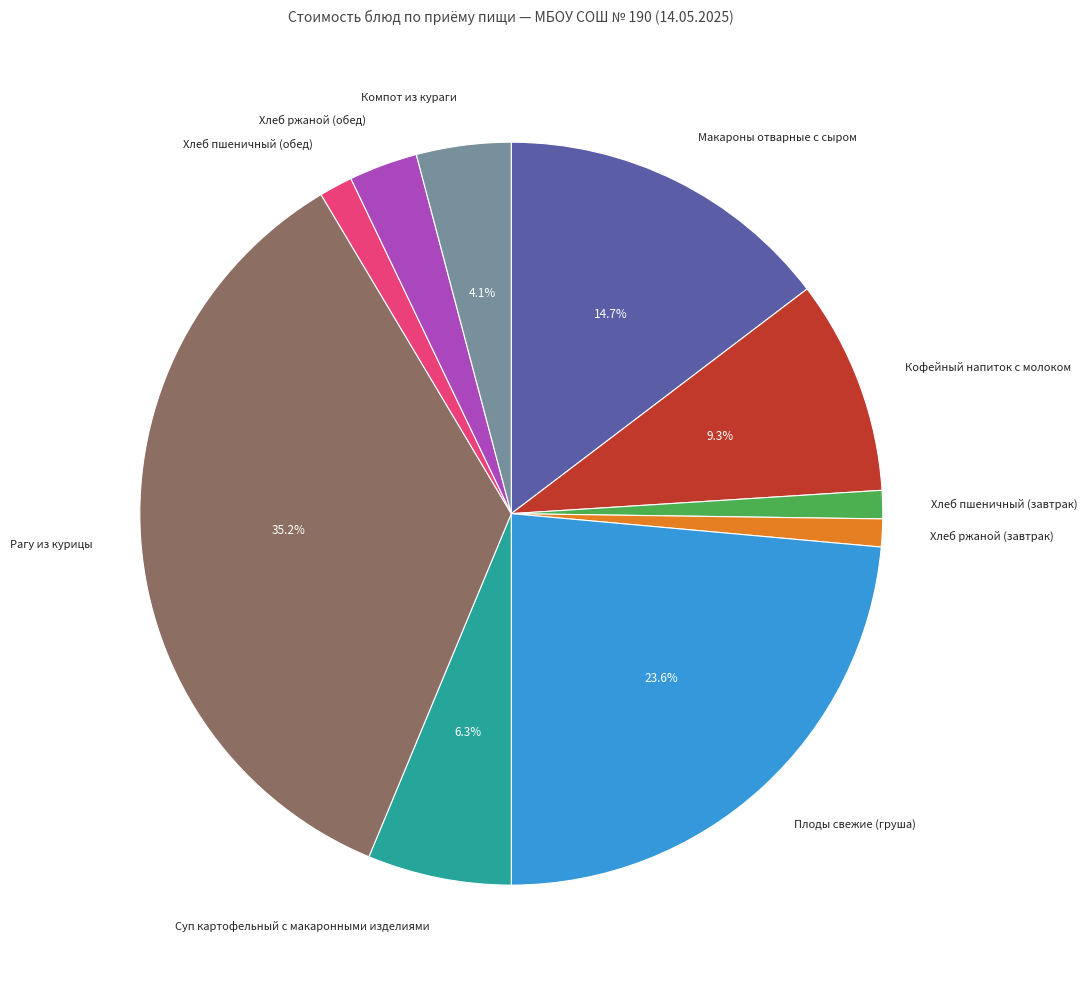

Is there any slice that represents more than half of the pie?

No